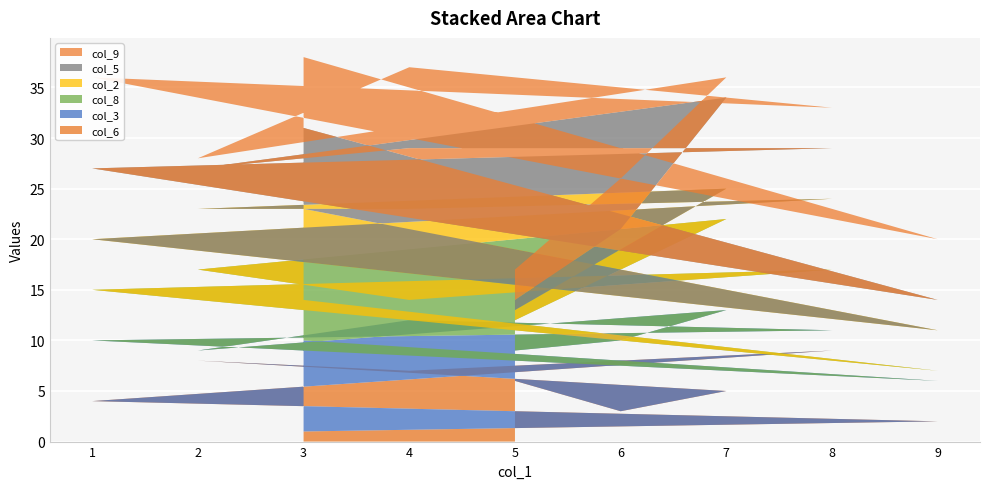

Reading left to right, what are all the values shown in this chart?

col_6: 1	2	4	9	7	8	5	3	6
col_3: 9	4	6	2	5	1	8	7	3
col_8: 4	1	5	6	2	8	9	7	3
col_2: 9	4	5	7	9	6	3	2	1
col_5: 8	3	7	5	6	4	9	2	1
col_9: 7	6	9	4	8	1	2	5	3